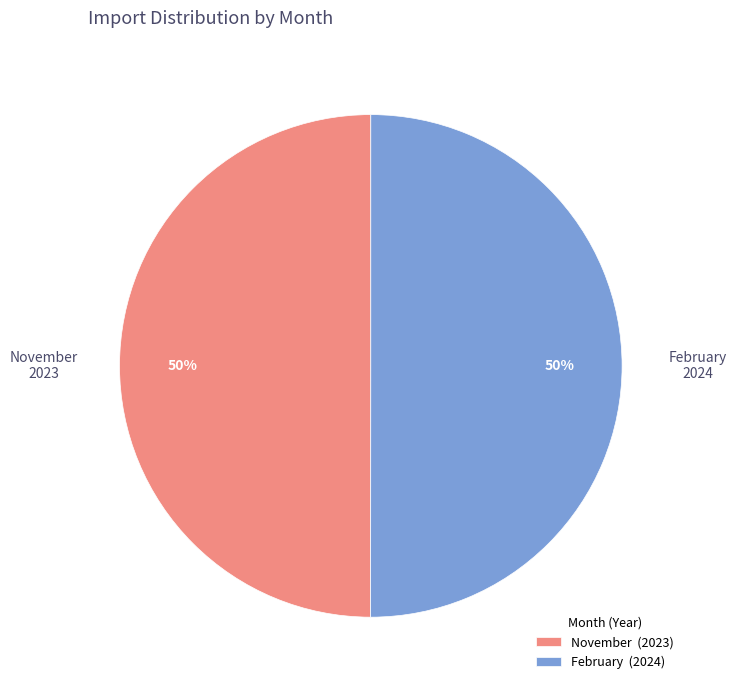

Approximately how many times larger is the value at February compared to November?

1.0